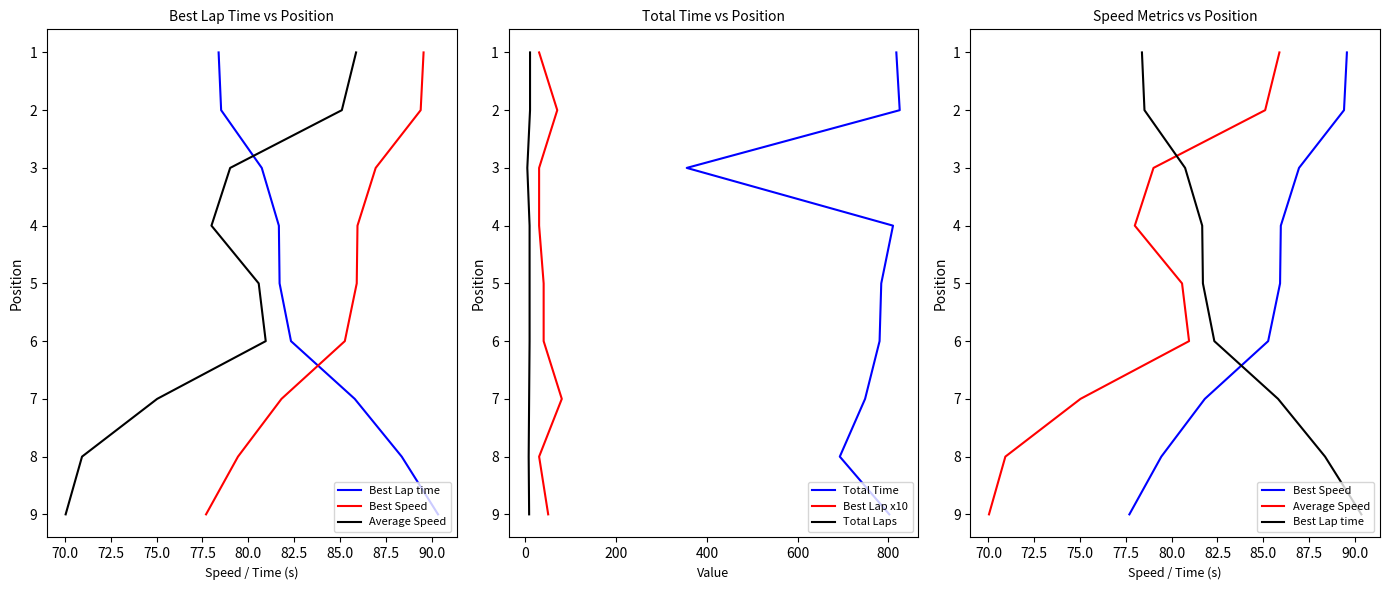

How many categories are shown in the chart?

9